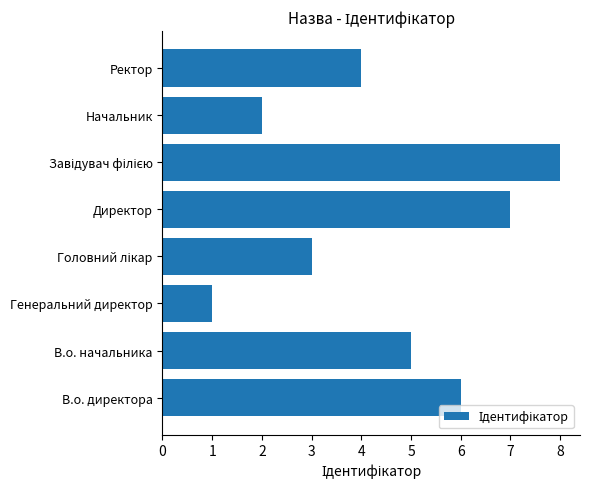

What is the smallest value displayed?

1